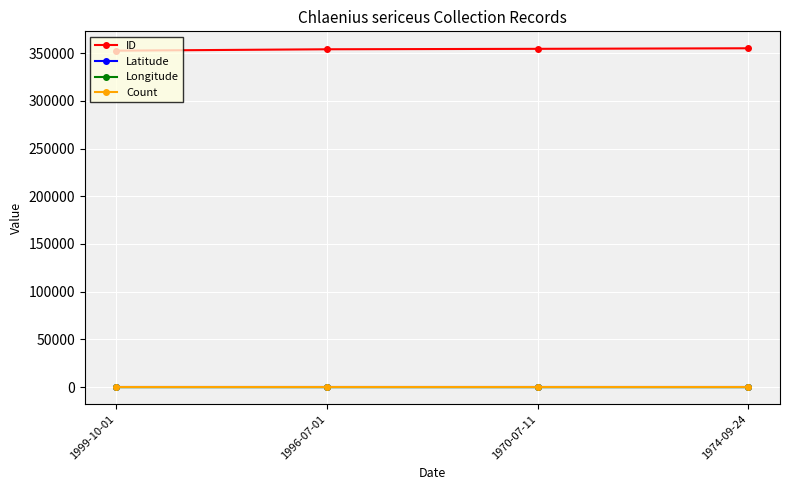

What is the smallest value displayed?

-92.0